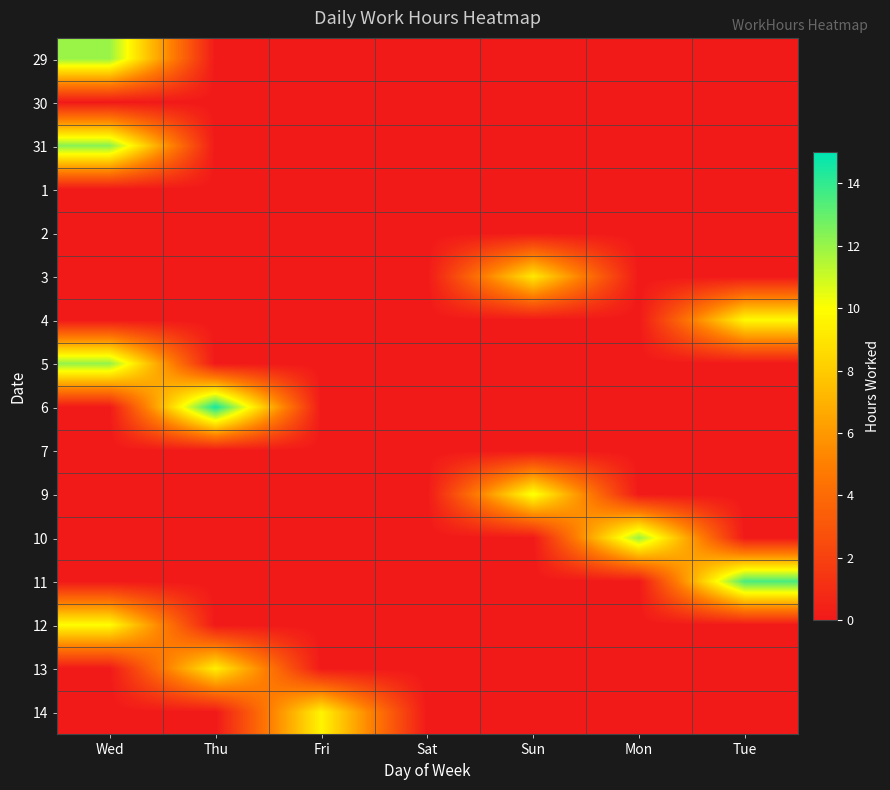

Reading right to left, what are all the values shown in this chart?

29: Tue=0.0	Mon=0.0	Sun=0.0	Sat=0.0	Fri=0.0	Thu=0.0	Wed=12.0
30: Tue=0.0	Mon=0.0	Sun=0.0	Sat=0.0	Fri=0.0	Thu=0.0	Wed=0.0
31: Tue=0.0	Mon=0.0	Sun=0.0	Sat=0.0	Fri=0.0	Thu=0.0	Wed=12.3
1: Tue=0.0	Mon=0.0	Sun=0.0	Sat=0.0	Fri=0.0	Thu=0.0	Wed=0.0
2: Tue=0.0	Mon=0.0	Sun=0.0	Sat=0.0	Fri=0.0	Thu=0.0	Wed=0.0
3: Tue=0.0	Mon=0.0	Sun=9.1	Sat=0.0	Fri=0.0	Thu=0.0	Wed=0.0
4: Tue=9.8	Mon=0.0	Sun=0.0	Sat=0.0	Fri=0.0	Thu=0.0	Wed=0.0
5: Tue=0.0	Mon=0.0	Sun=0.0	Sat=0.0	Fri=0.0	Thu=0.0	Wed=12.1
6: Tue=0.0	Mon=0.0	Sun=0.0	Sat=0.0	Fri=0.0	Thu=14.6	Wed=0.0
7: Tue=0.0	Mon=0.0	Sun=0.0	Sat=0.0	Fri=0.0	Thu=0.0	Wed=0.0
9: Tue=0.0	Mon=0.0	Sun=10.3	Sat=0.0	Fri=0.0	Thu=0.0	Wed=0.0
10: Tue=0.0	Mon=12.0	Sun=0.0	Sat=0.0	Fri=0.0	Thu=0.0	Wed=0.0
11: Tue=13.5	Mon=0.0	Sun=0.0	Sat=0.0	Fri=0.0	Thu=0.0	Wed=0.0
12: Tue=0.0	Mon=0.0	Sun=0.0	Sat=0.0	Fri=0.0	Thu=0.0	Wed=9.9
13: Tue=0.0	Mon=0.0	Sun=0.0	Sat=0.0	Fri=0.0	Thu=9.4	Wed=0.0
14: Tue=0.0	Mon=0.0	Sun=0.0	Sat=0.0	Fri=9.6	Thu=0.0	Wed=0.0